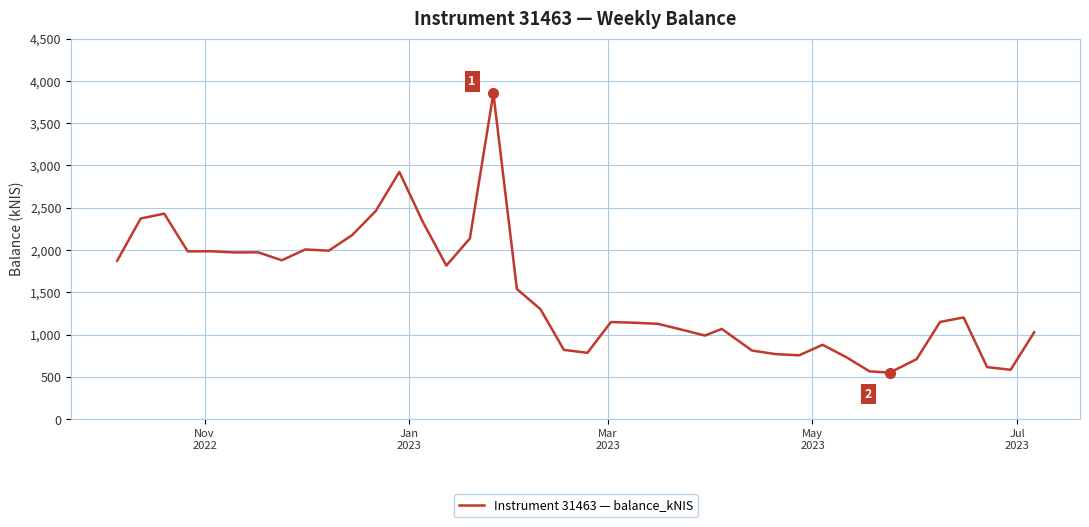

What is the greatest value displayed?

3852.0